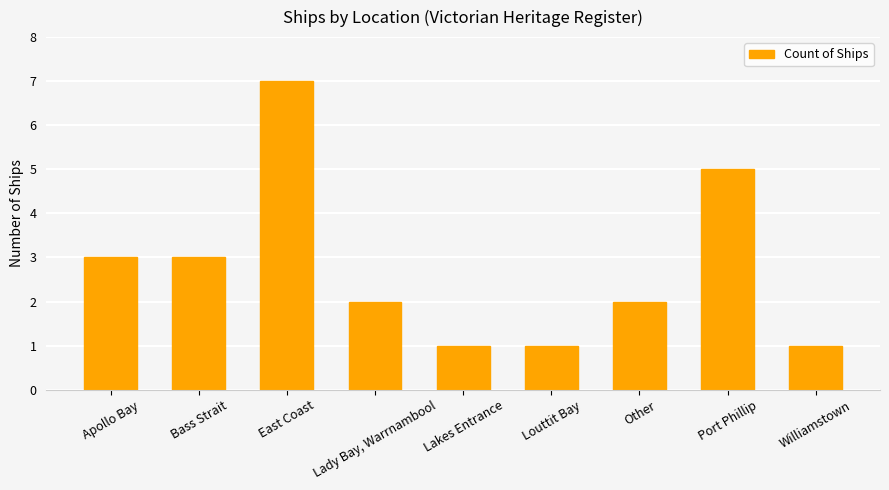

What is the sum of the values at Williamstown and Bass Strait?

4